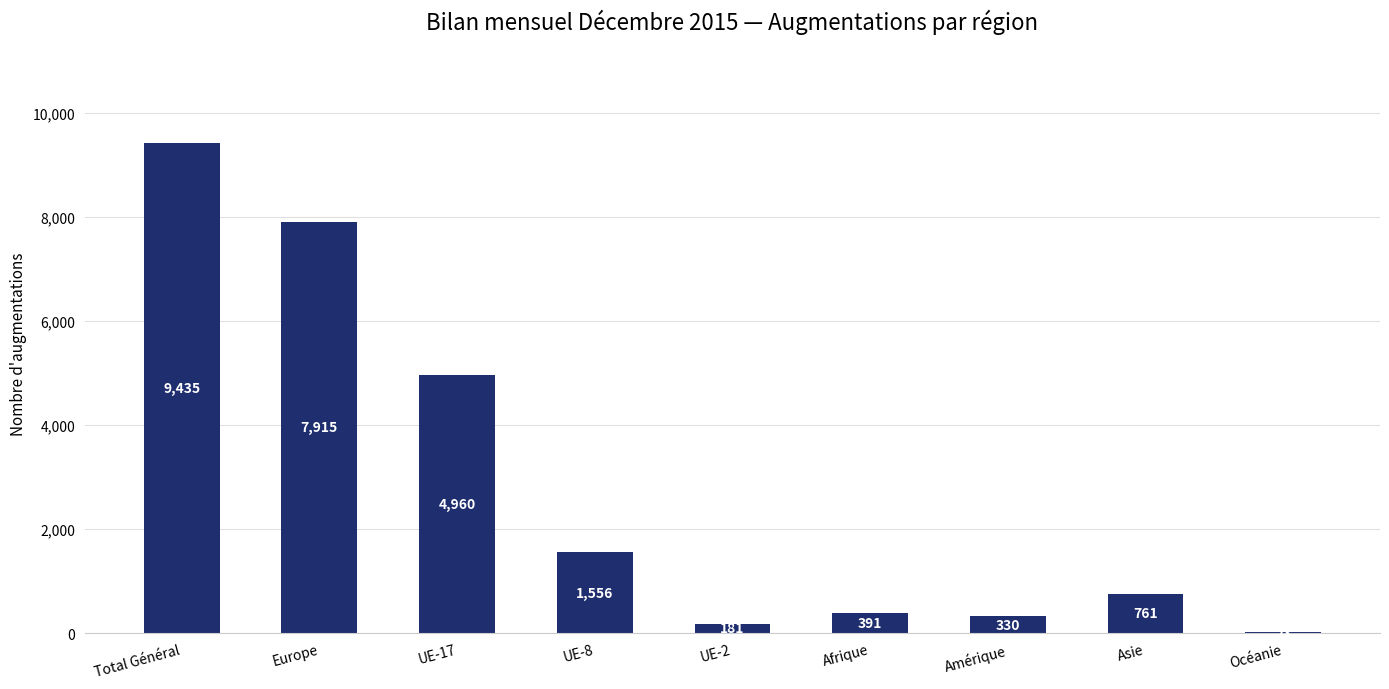

True or false: the data shows 2112 at UE-8.

False